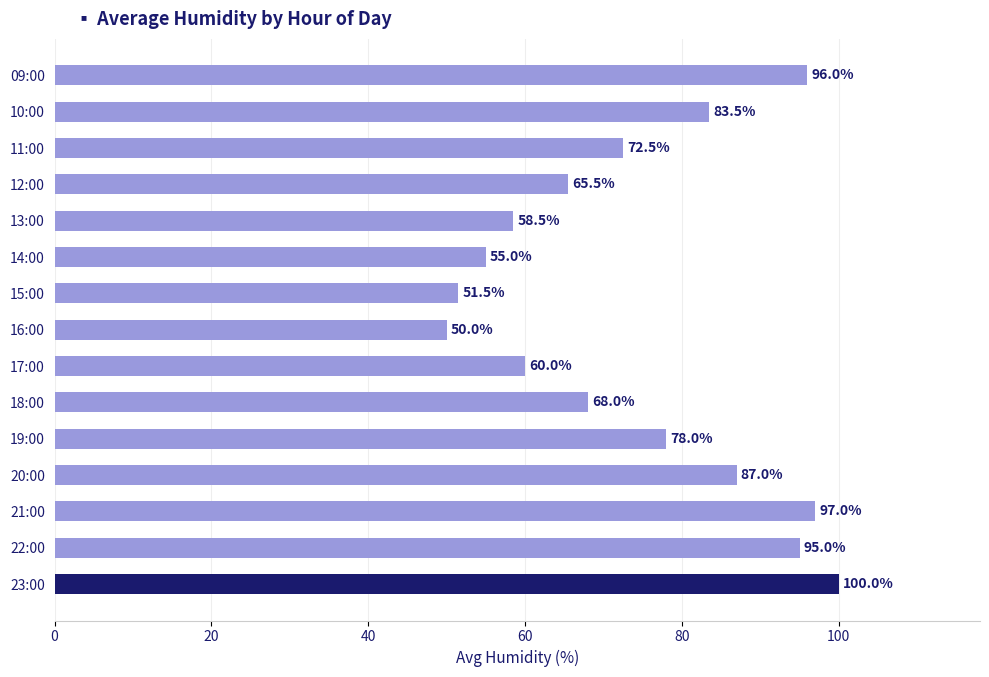

Rank the categories by value from highest to lowest.

23:00, 21:00, 09:00, 22:00, 20:00, 10:00, 19:00, 11:00, 18:00, 12:00, 17:00, 13:00, 14:00, 15:00, 16:00